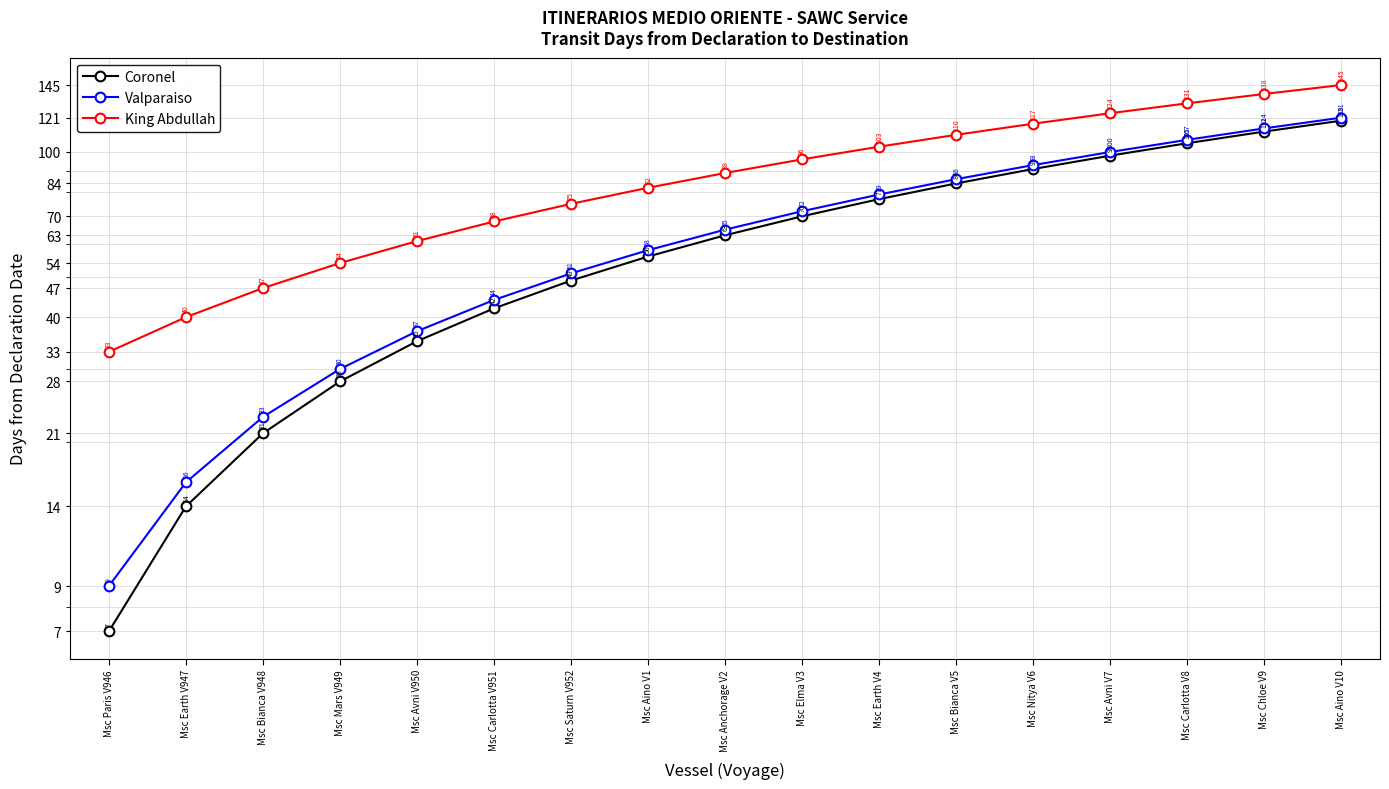

List the series in order of their peak value, highest first.

King Abdullah, Valparaiso, Coronel